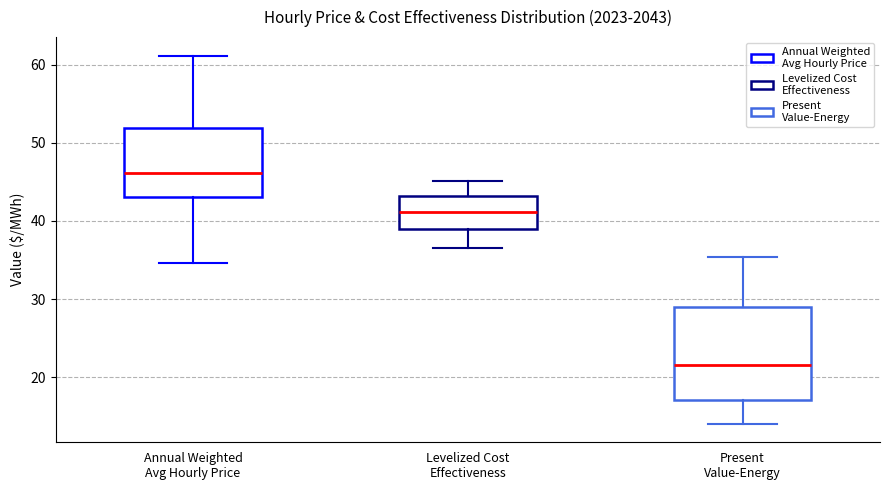

Comparing the boxes themselves (not the whiskers), which one is the tallest?

Present Value-Energy